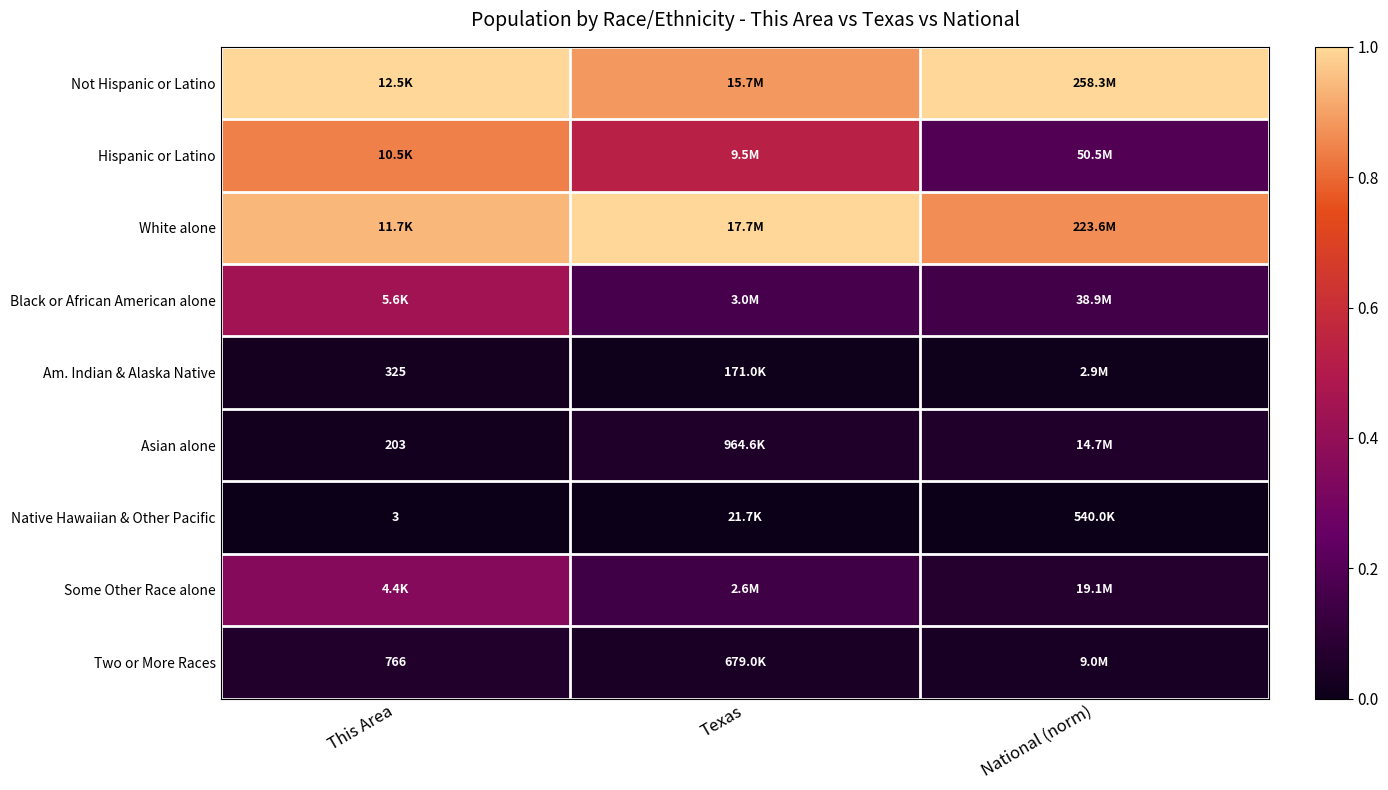

At which category is the sum across all series the highest?

This Area